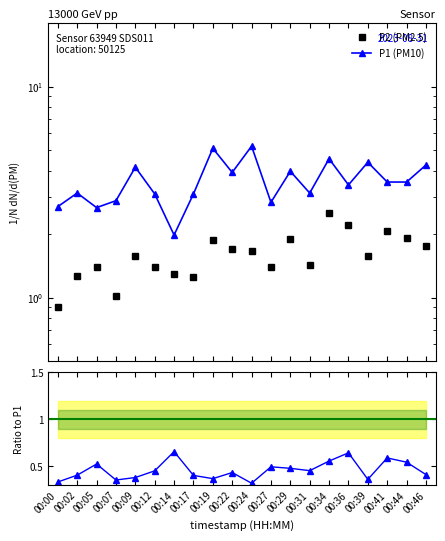

True or false: P1 (PM10) and P2 (PM2.5) intersect in this chart.

False